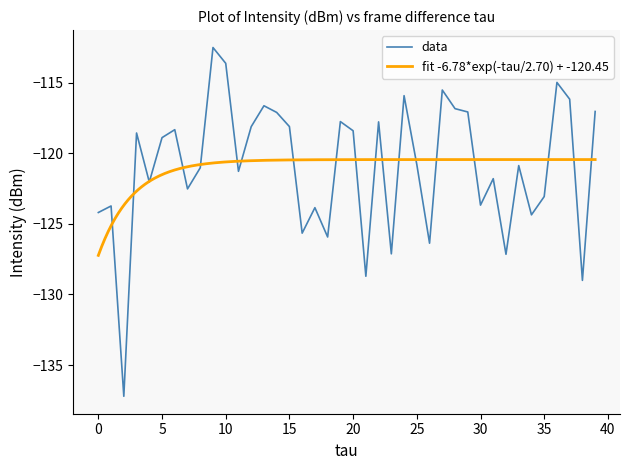

The chart shows a value of -123.7 at 1. True or false?

True